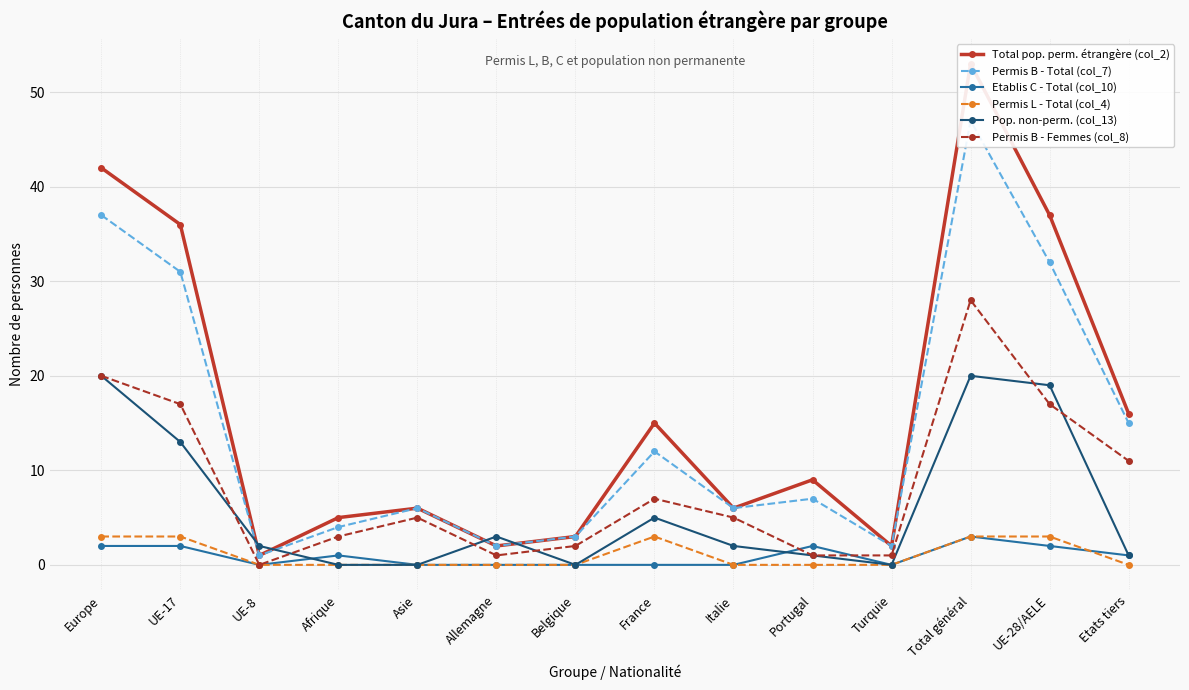

Is the value of Permis B - Femmes (col_8) at Etats tiers greater than the value of Total pop. perm. étrangère (col_2) at Italie?

Yes